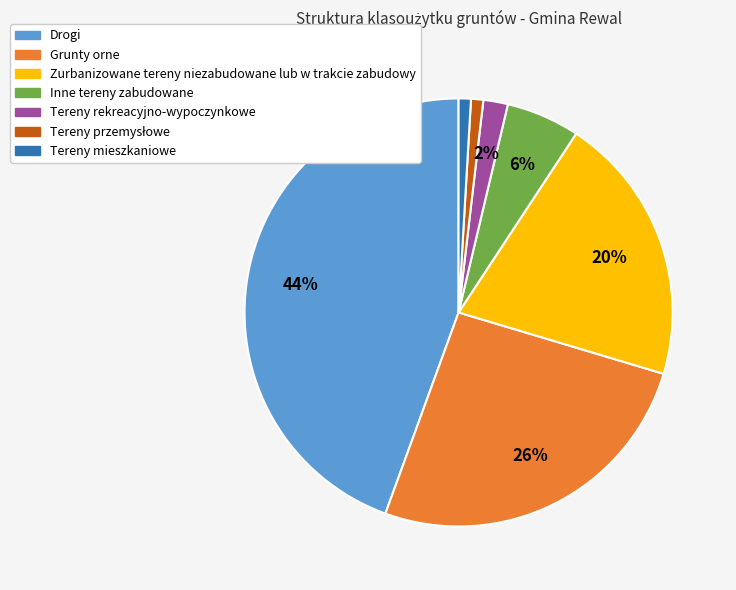

Is it true that Drogi is 31% of the pie?

False